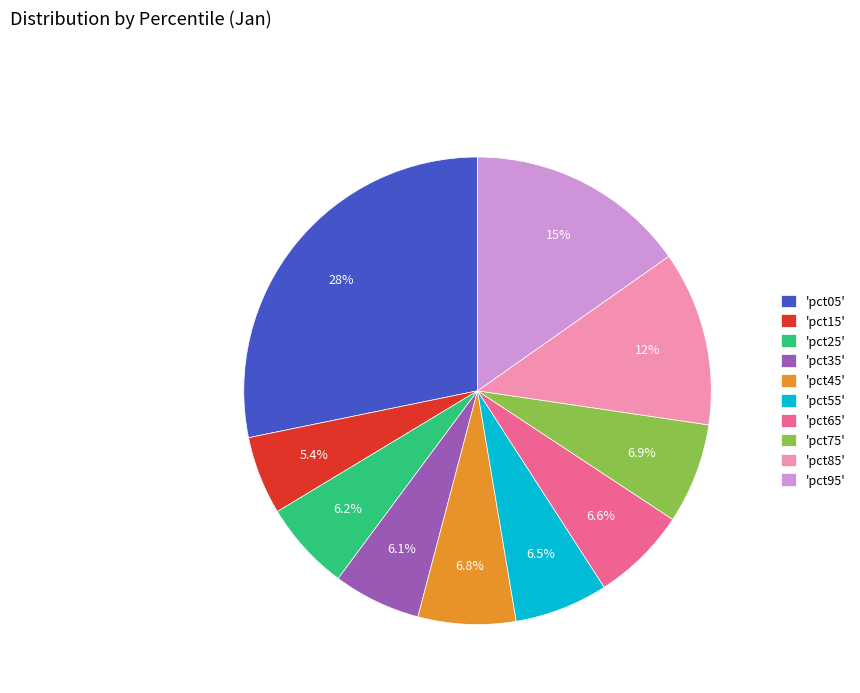

To the nearest percent, what is the average slice percentage?

10%